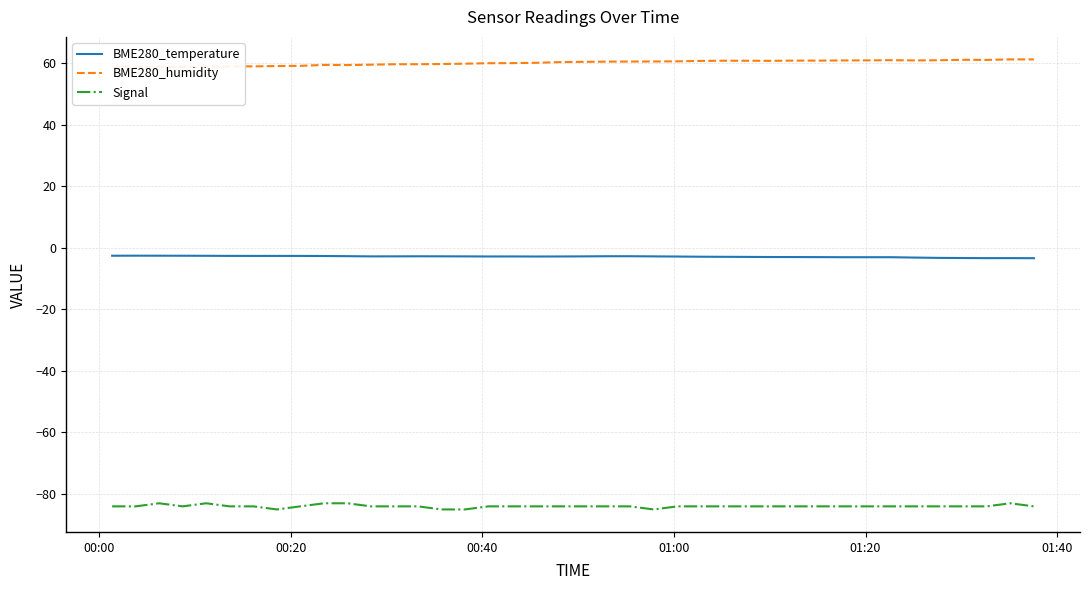

True or false: Signal and BME280_humidity cross at least once.

False